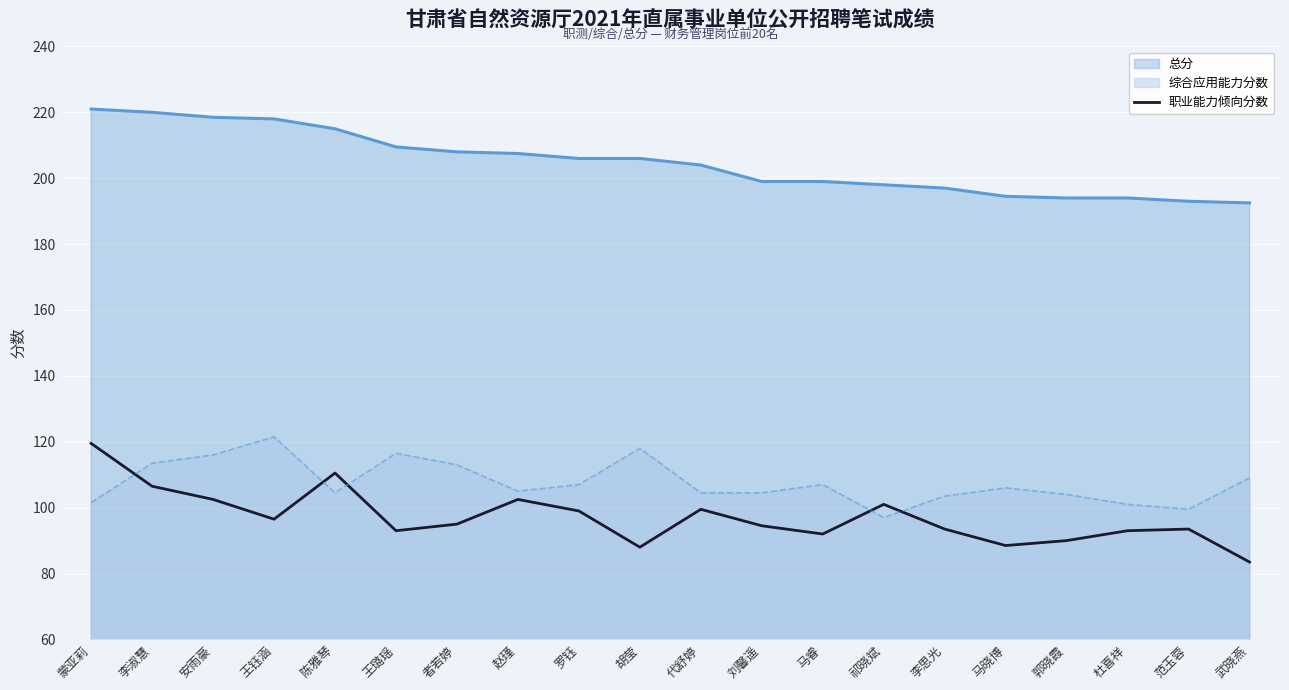

Which has a higher value, 刘馨遥 or 代舒婷?

代舒婷